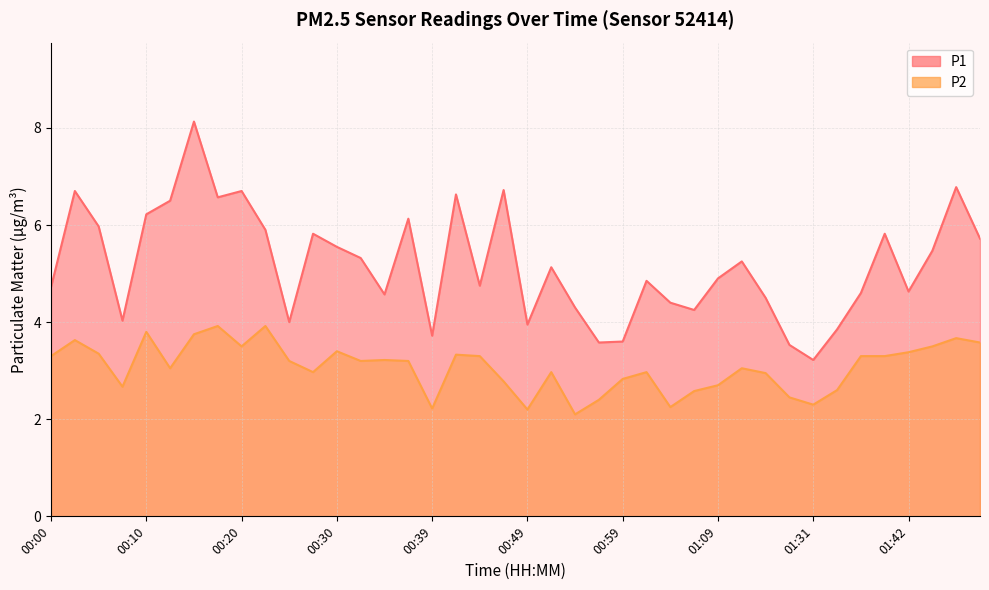

Reading right to left, what are all the values shown in this chart?

P1: 01:49=5.7	01:47=6.8	01:44=5.5	01:42=4.6	01:39=5.8	01:37=4.6	01:34=3.9	01:31=3.2	01:29=3.5	01:26=4.5	01:15=5.2	01:09=4.9	01:07=4.2	01:04=4.4	01:02=4.8	00:59=3.6	00:57=3.6	00:54=4.3	00:52=5.1	00:49=4.0	00:47=6.7	00:44=4.8	00:42=6.6	00:39=3.7	00:37=6.1	00:35=4.6	00:32=5.3	00:30=5.5	00:27=5.8	00:25=4.0	00:22=5.9	00:20=6.7	00:17=6.6	00:15=8.1	00:12=6.5	00:10=6.2	00:08=4.0	00:05=6.0	00:03=6.7	00:00=4.7
P2: 01:49=3.6	01:47=3.7	01:44=3.5	01:42=3.4	01:39=3.3	01:37=3.3	01:34=2.6	01:31=2.3	01:29=2.5	01:26=3.0	01:15=3.0	01:09=2.7	01:07=2.6	01:04=2.2	01:02=3.0	00:59=2.8	00:57=2.4	00:54=2.1	00:52=3.0	00:49=2.2	00:47=2.8	00:44=3.3	00:42=3.3	00:39=2.2	00:37=3.2	00:35=3.2	00:32=3.2	00:30=3.4	00:27=3.0	00:25=3.2	00:22=3.9	00:20=3.5	00:17=3.9	00:15=3.8	00:12=3.0	00:10=3.8	00:08=2.7	00:05=3.4	00:03=3.6	00:00=3.3